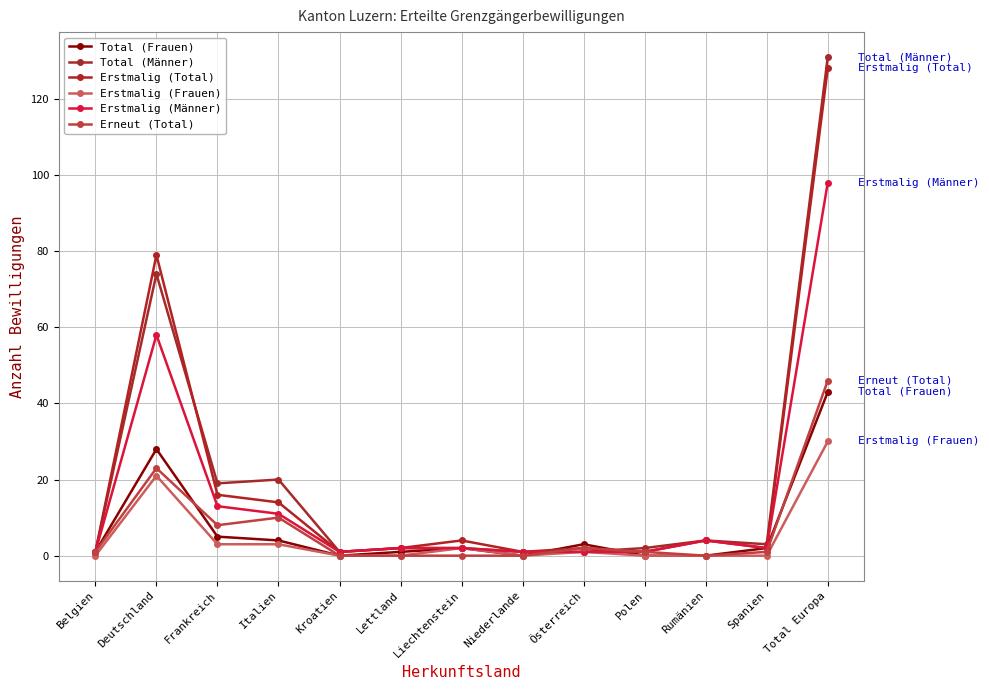

What is the value of the Total (Frauen) point at the 9th from the left?

3